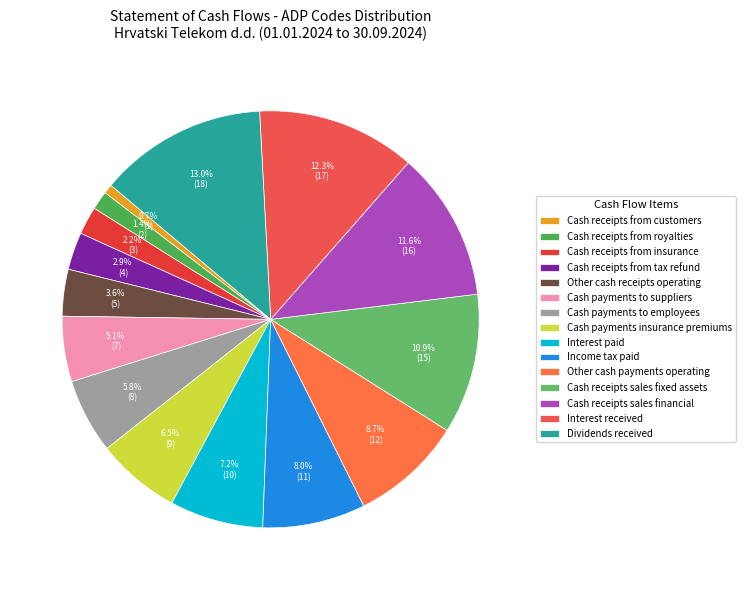

To the nearest percent, what portion does Cash receipts from insurance represent?

2%